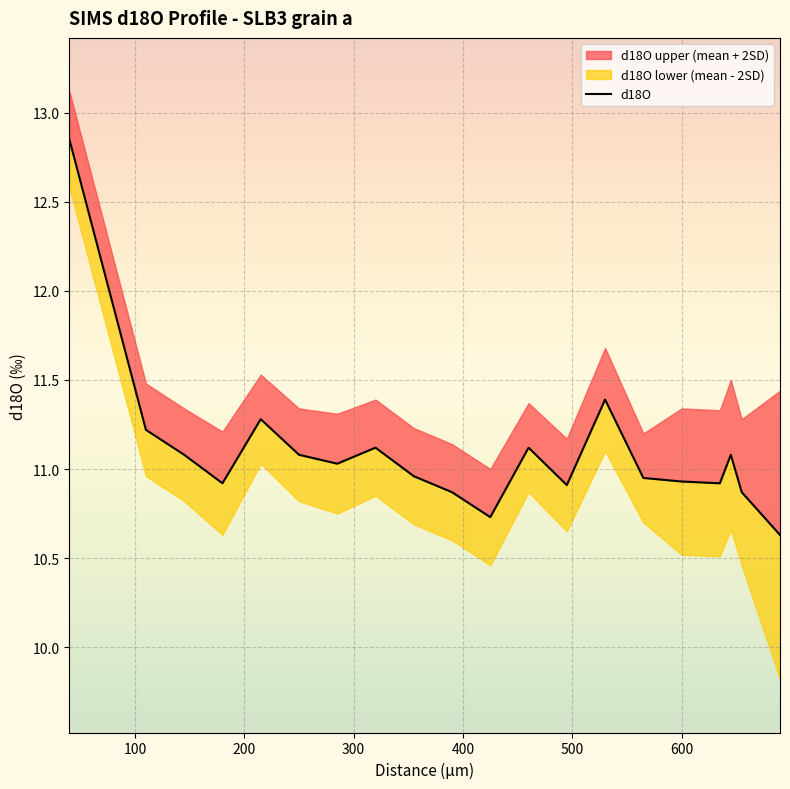

How many interior local valleys (lower than both neighbors) does the data have?

5